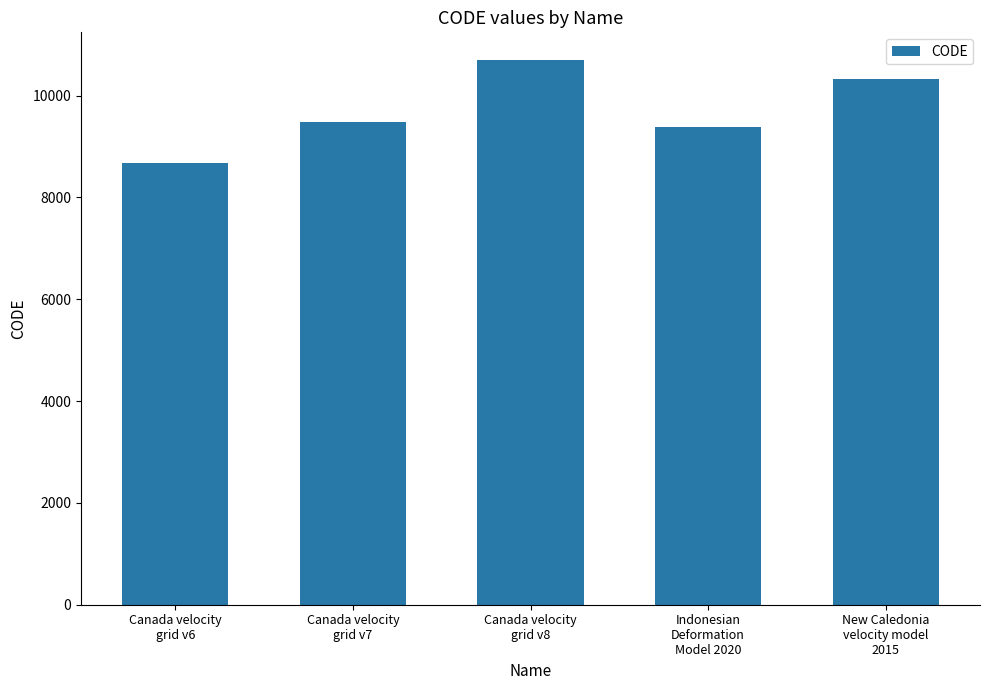

Does the chart contain any negative values?

No